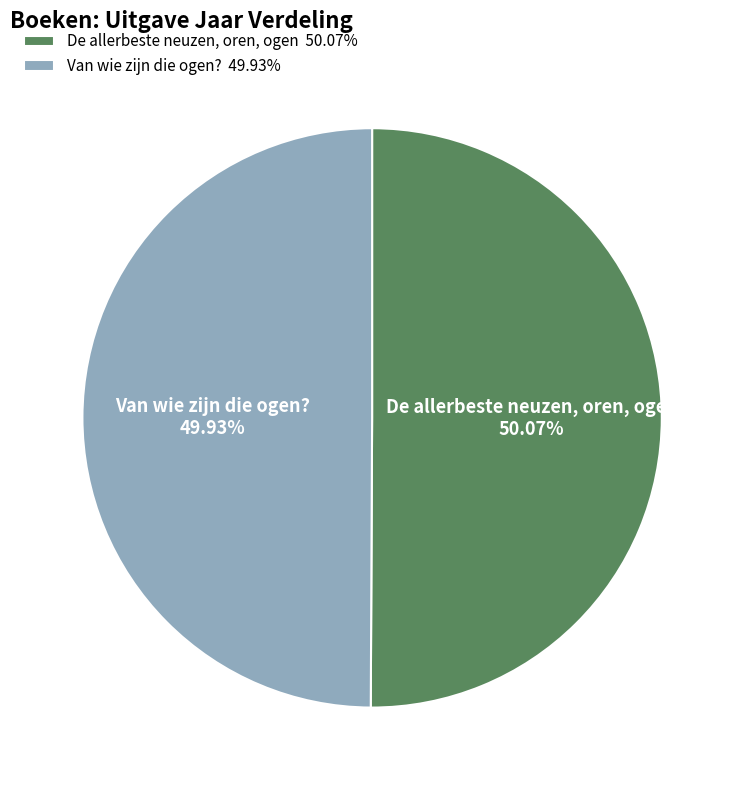

What is the ratio of the value at De allerbeste neuzen, oren, ogen to the value at Van wie zijn die ogen??

1.0